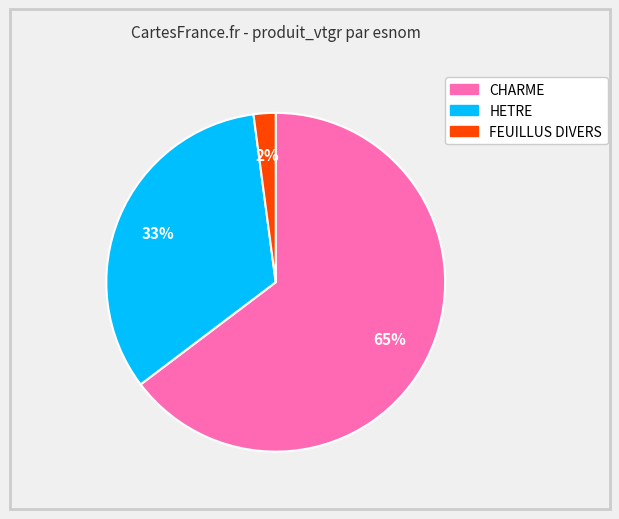

Approximately how many times larger is the value at HETRE compared to CHARME?

0.5